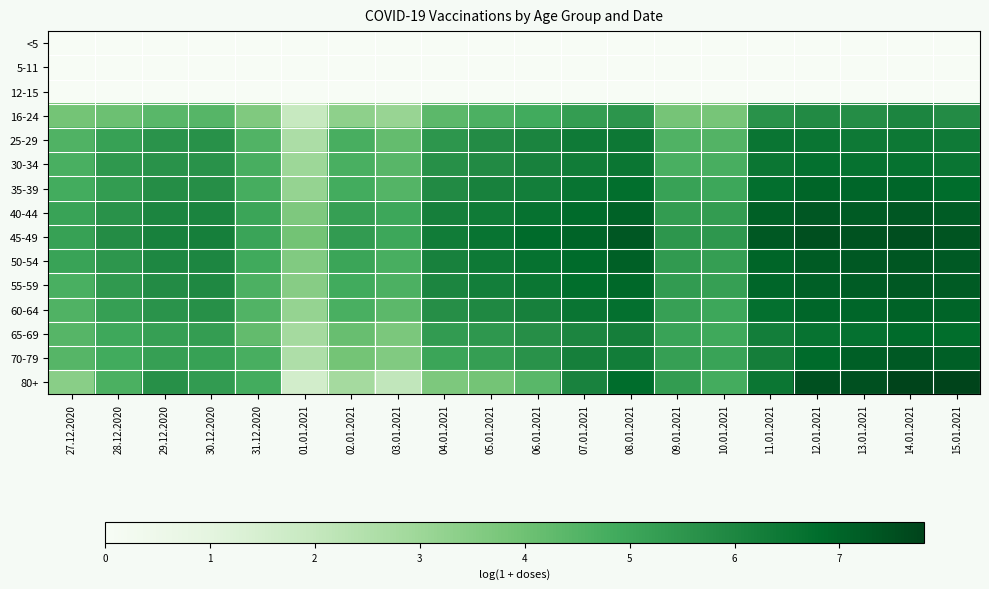

At which category is the sum across all series the highest?

14.01.2021